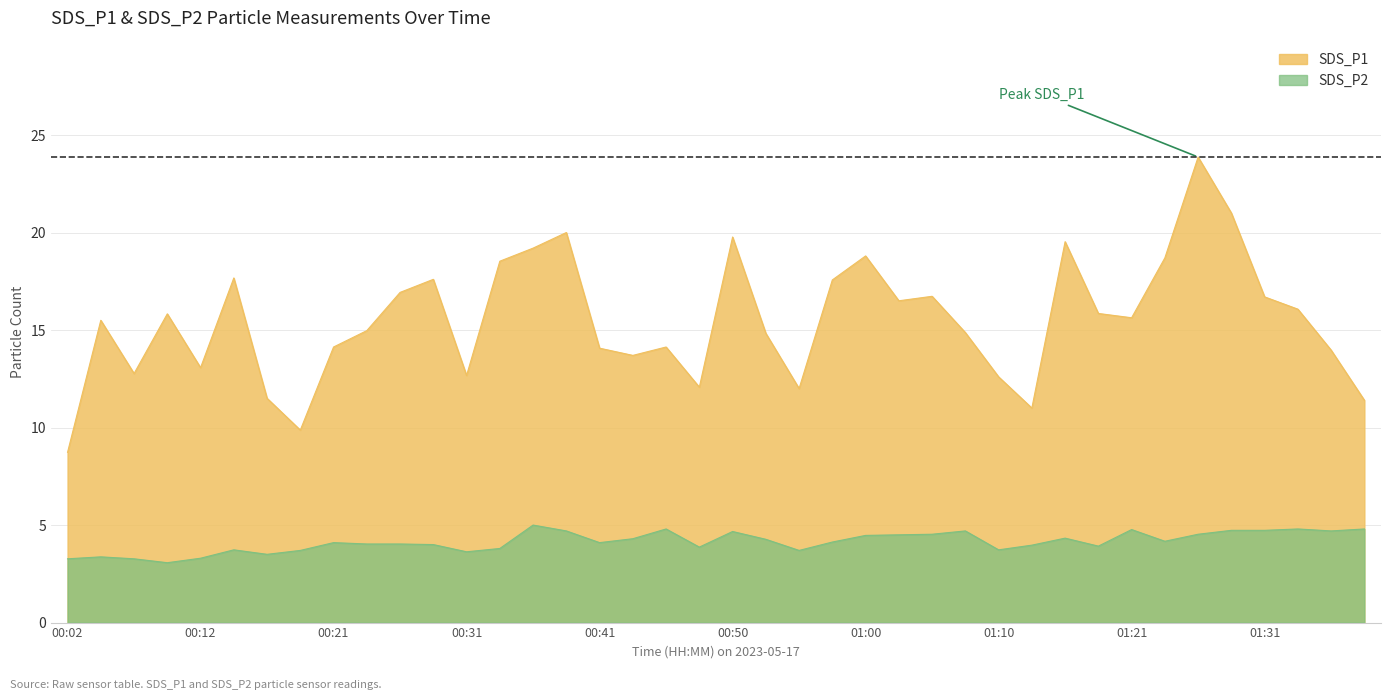

Where is SDS_P2 nearest to the value 4?

00:28